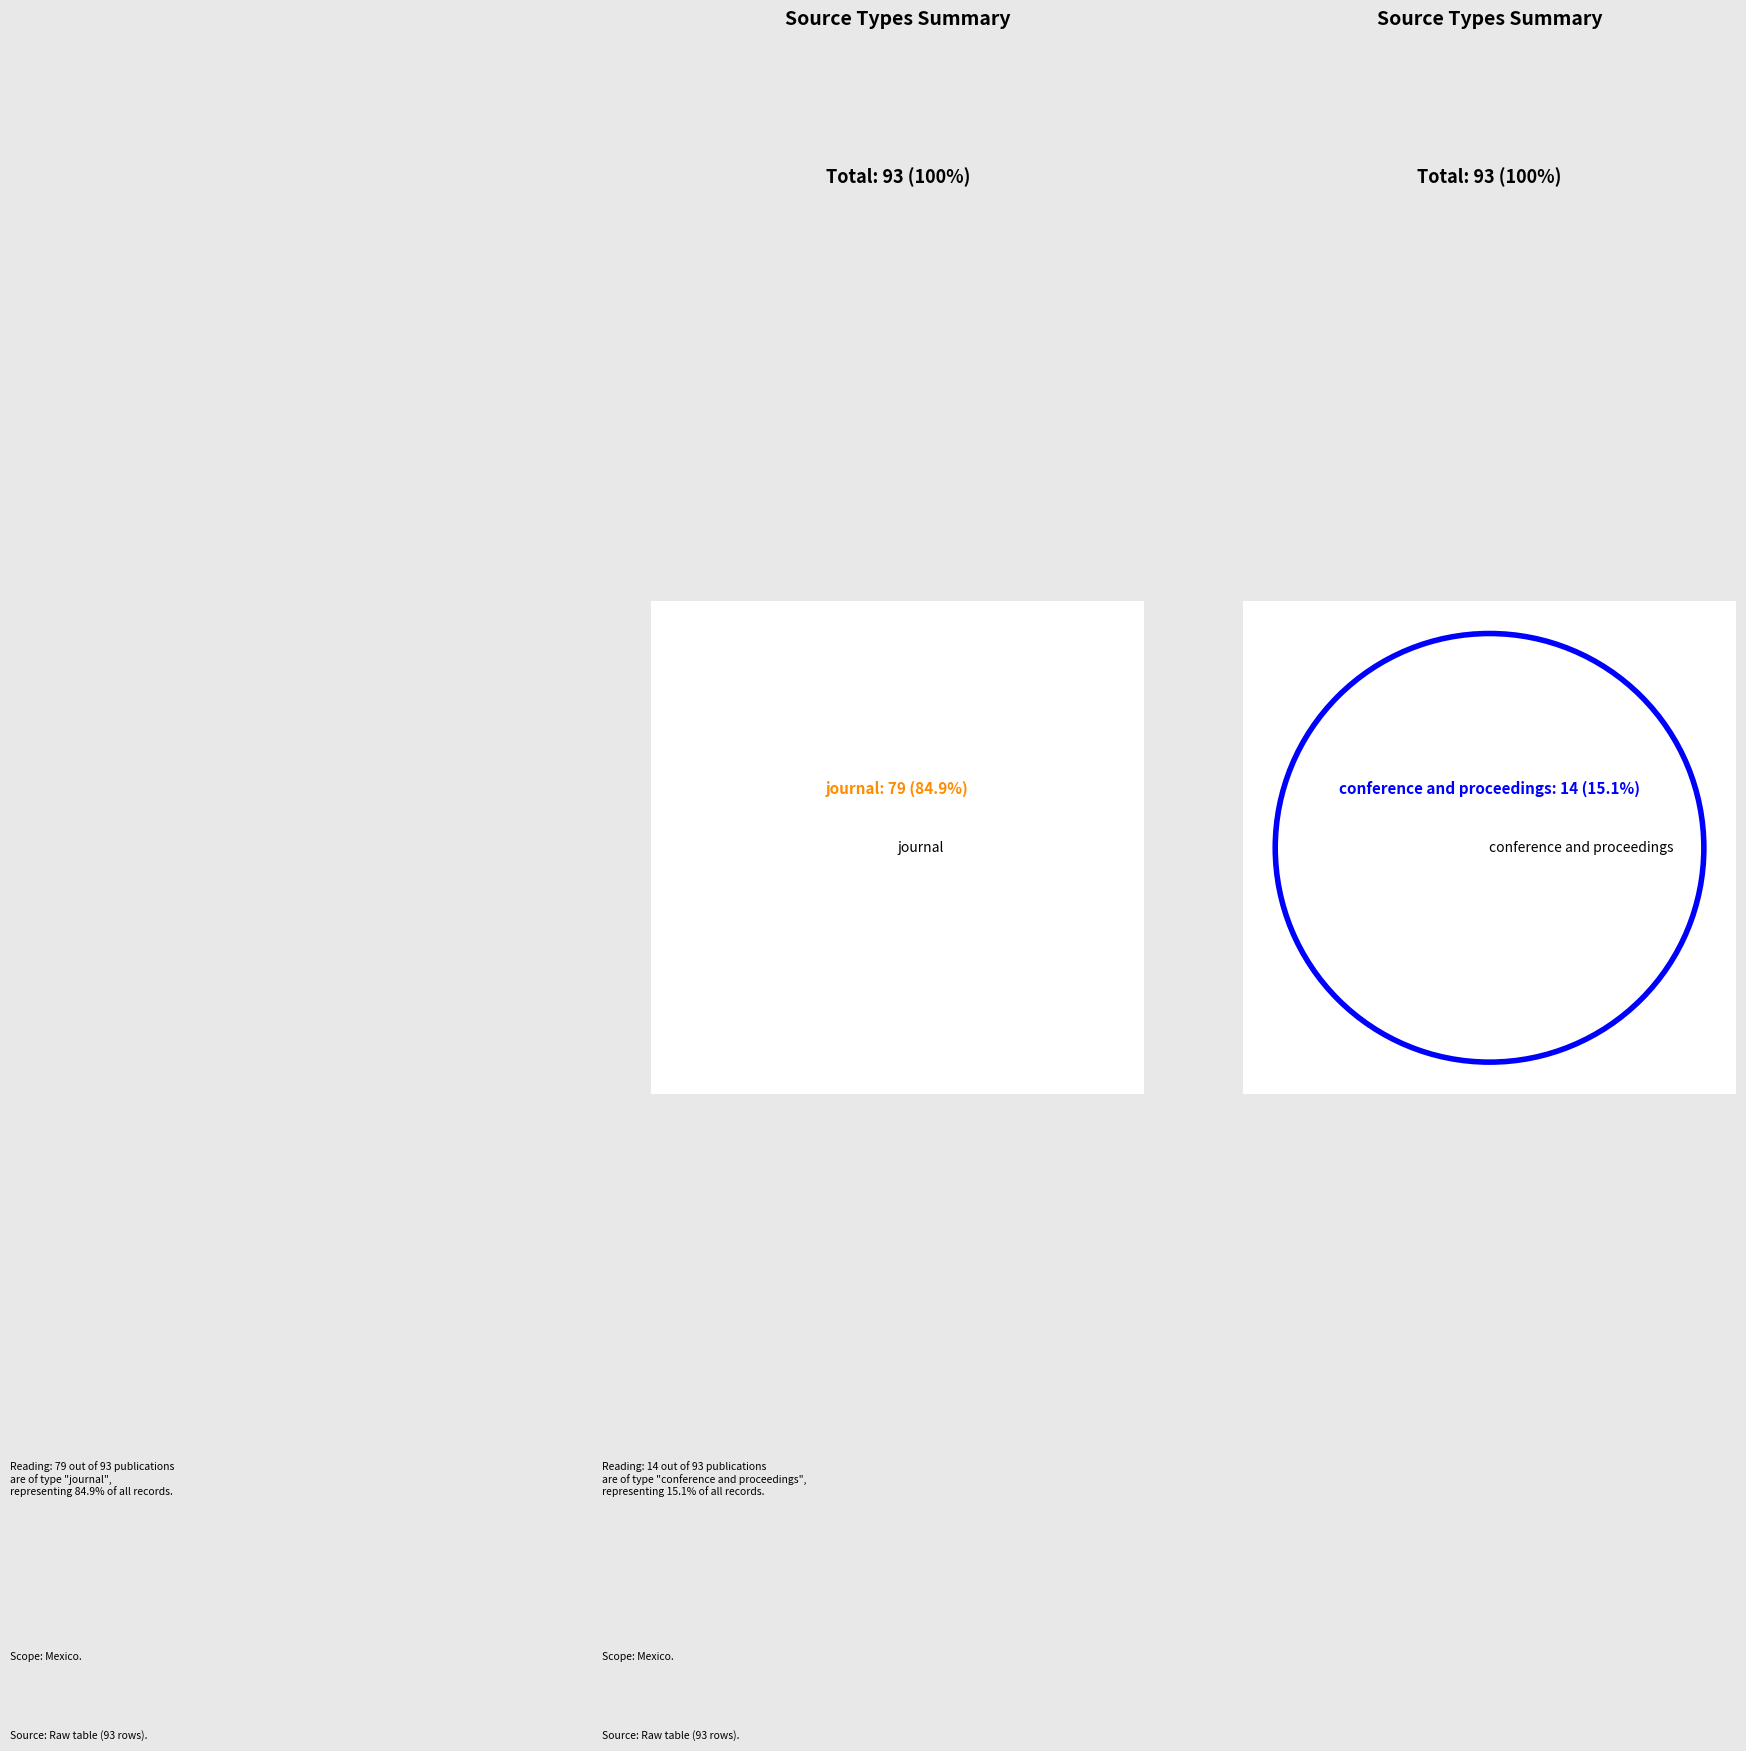

What is the ratio of the value at conference and proceedings to the value at journal?

0.2